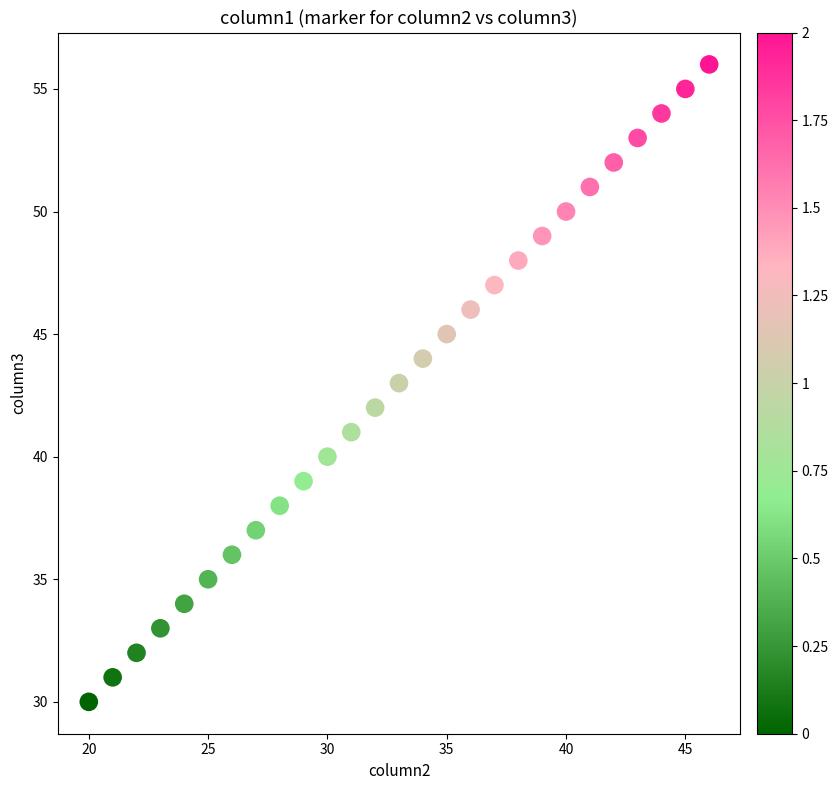

What is the range of Y values (max minus min)?

26